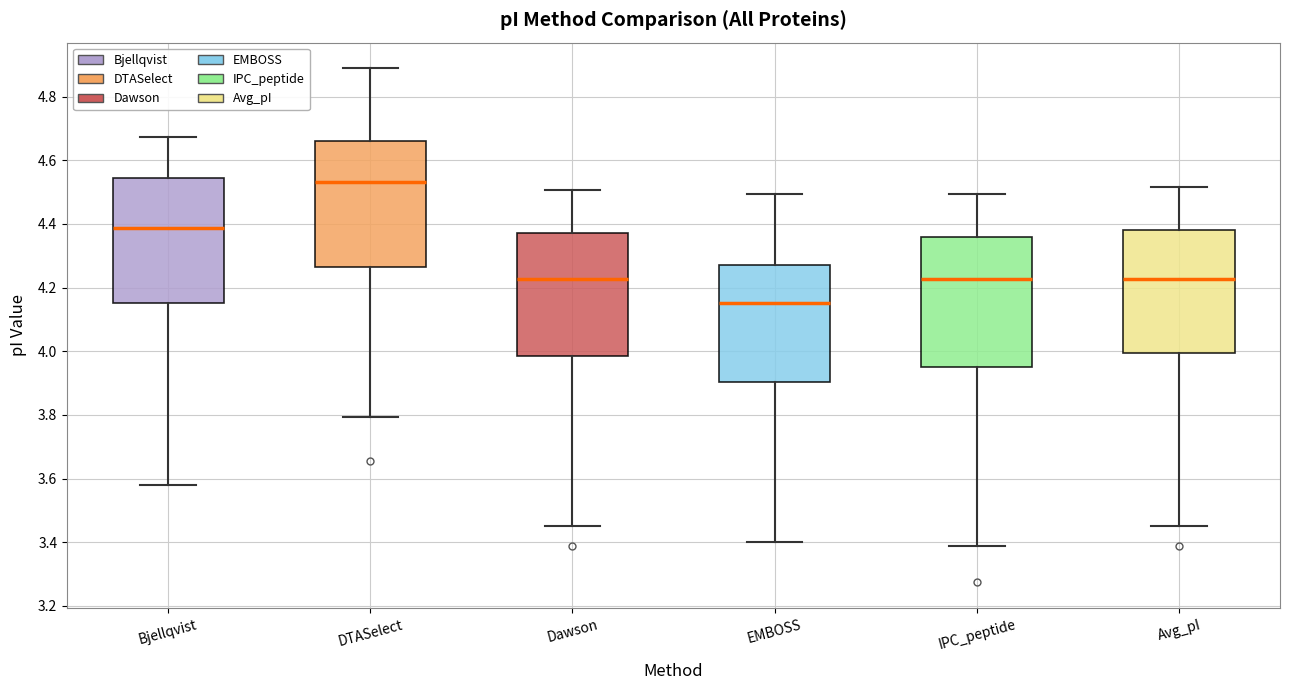

Reading left to right, transcribe this box plot: for each box, give where its median line is, the range the box spans, and where its two whiskers end, as read against the y-axis. The values are not printed on the chart, so give them approximately, as read against the axis.

Bjellqvist: median 4.38, box 4.16 to 4.54, whiskers 3.58 to 4.68
DTASelect: median 4.54, box 4.26 to 4.66, whiskers 3.80 to 4.88
Dawson: median 4.22, box 3.98 to 4.38, whiskers 3.46 to 4.50
EMBOSS: median 4.16, box 3.90 to 4.28, whiskers 3.40 to 4.50
IPC_peptide: median 4.22, box 3.96 to 4.36, whiskers 3.38 to 4.50
Avg_pI: median 4.22, box 4.00 to 4.38, whiskers 3.46 to 4.52